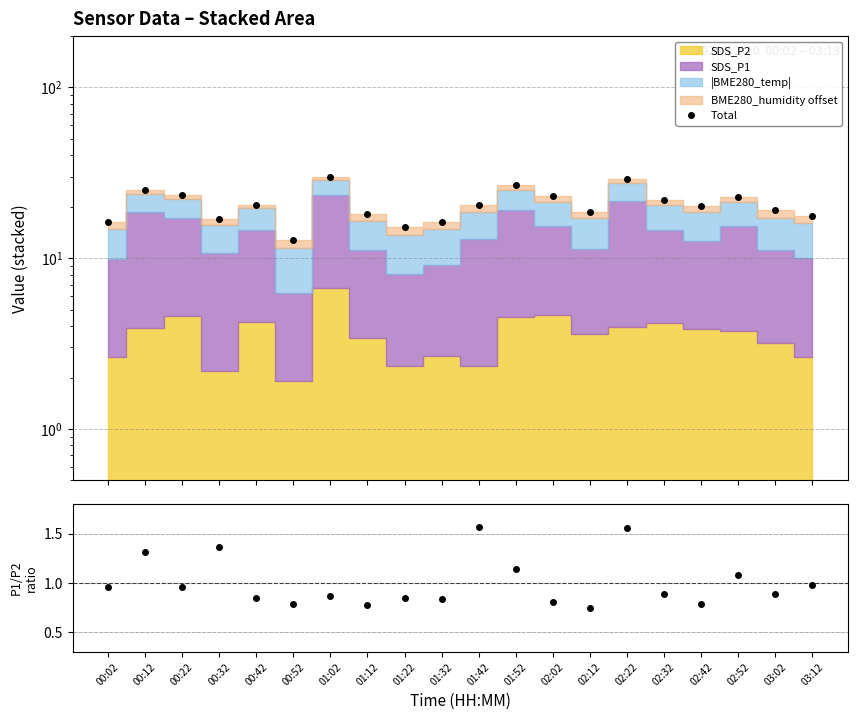

What is the difference between the P1/P2 ratio values at 00:12 and 01:32?

0.5